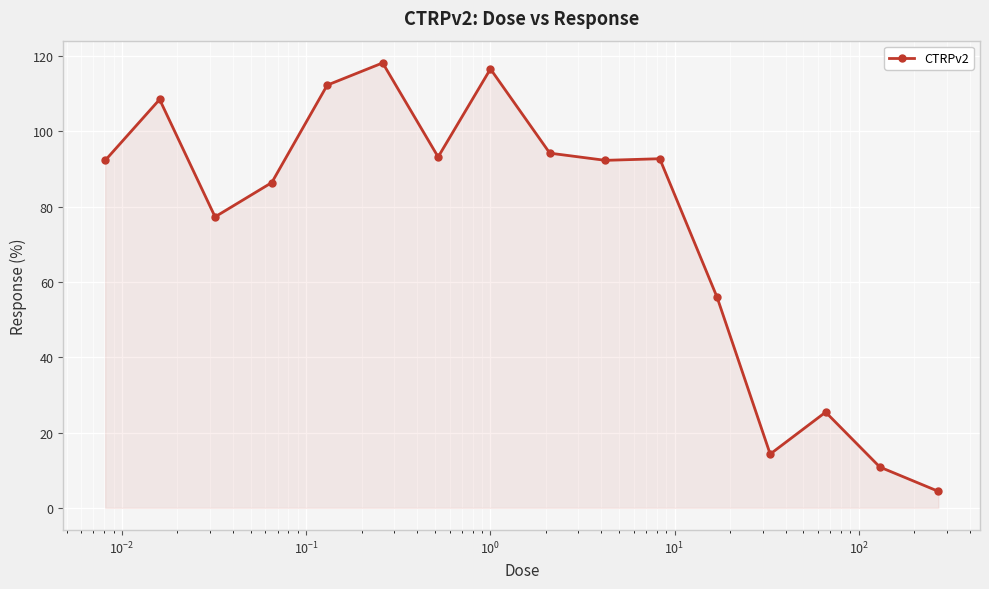

True or false: there are more than 1 points higher than both neighbors.

True